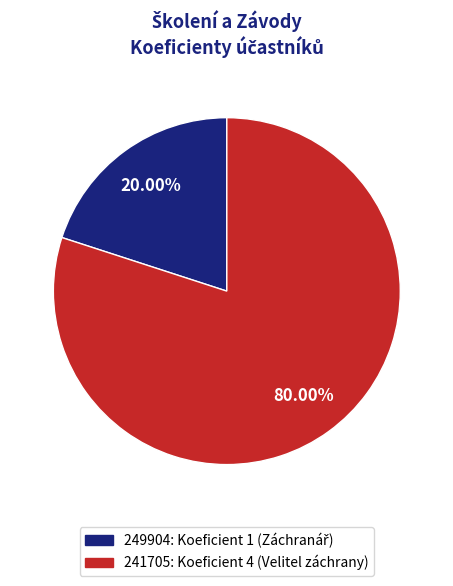

Which slice is the largest?

241705